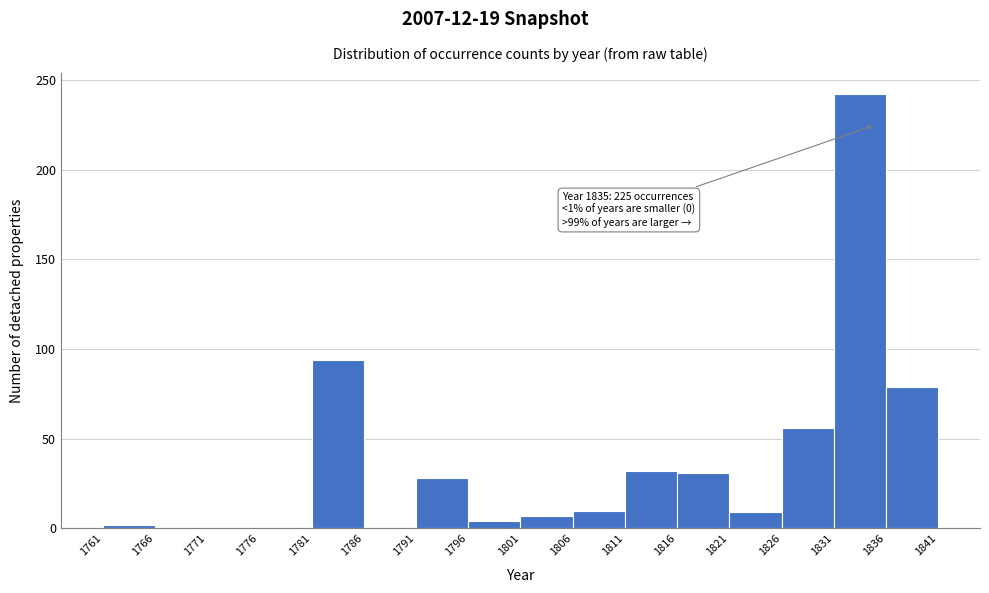

Over which range of the x-axis is the bar tallest?

1831 to 1836